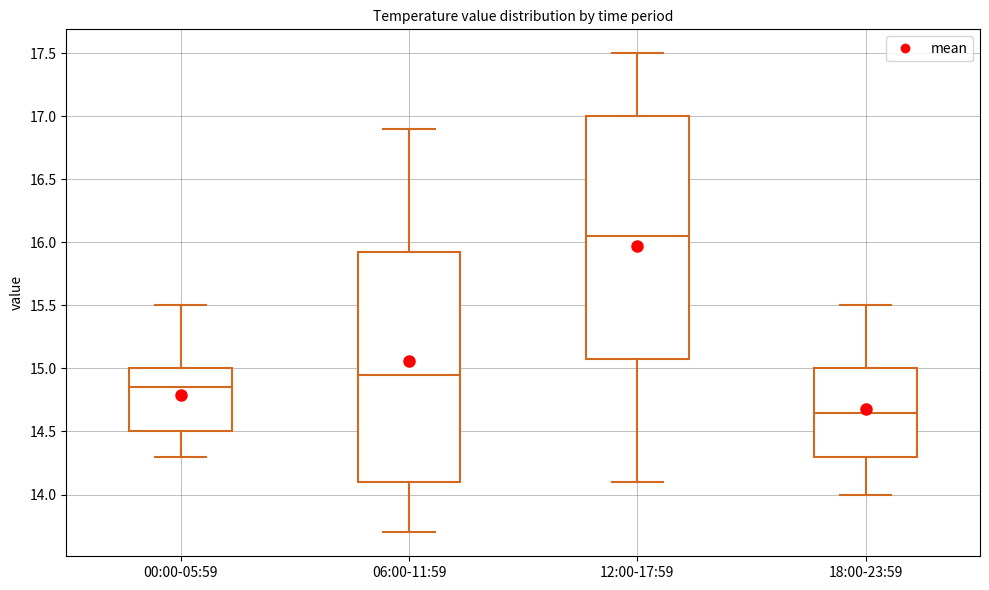

Reading left to right, read every box against the y-axis: the position of its median line, the range the box covers, and the ends of its whiskers. The values are not printed on the chart, so give them approximately, as read against the axis.

00:00-05:59: median 14.85, box 14.50 to 15.00, whiskers 14.30 to 15.50
06:00-11:59: median 14.95, box 14.10 to 15.95, whiskers 13.70 to 16.90
12:00-17:59: median 16.05, box 15.10 to 17.00, whiskers 14.10 to 17.50
18:00-23:59: median 14.65, box 14.30 to 15.00, whiskers 14.00 to 15.50